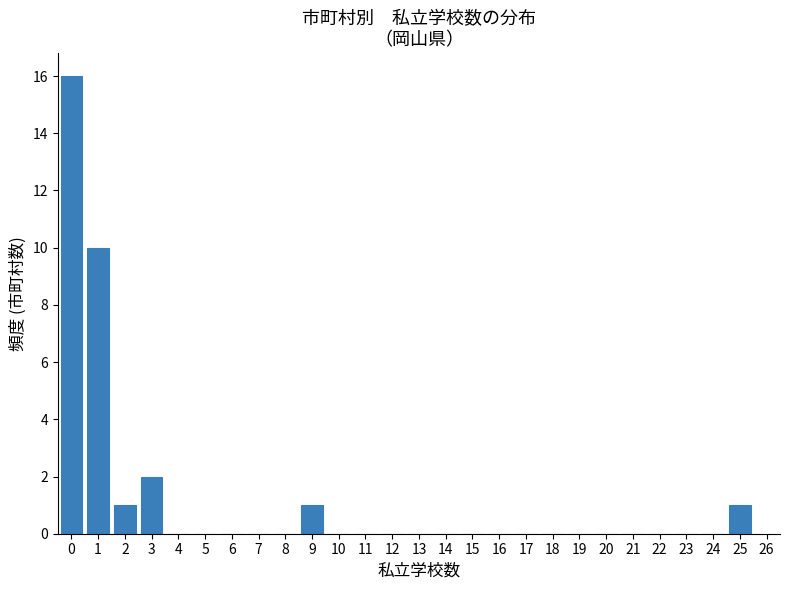

Reading left to right, extract all data points from this chart.

0=16	1=10	2=1	3=2	4=0	5=0	6=0	7=0	8=0	9=1	10=0	11=0	12=0	13=0	14=0	15=0	16=0	17=0	18=0	19=0	20=0	21=0	22=0	23=0	24=0	25=1